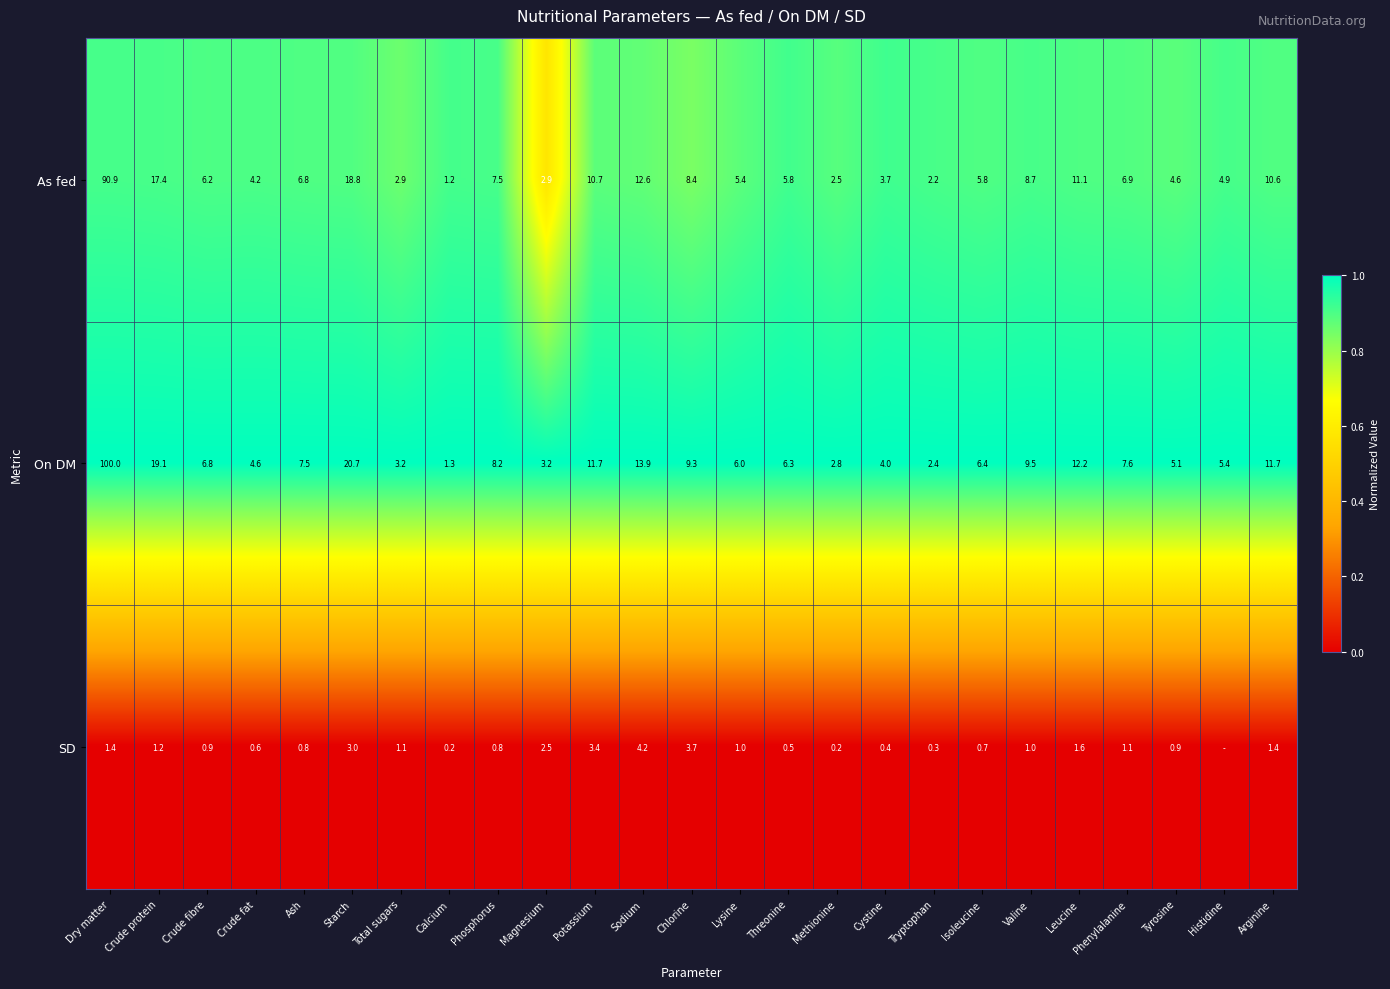

What is the highest value of the On DM series?

100.0